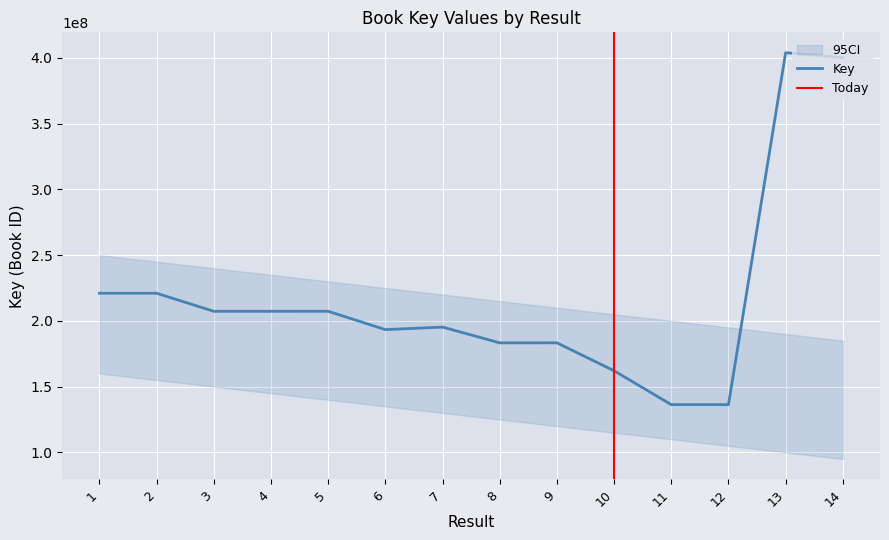

Count the number of data series in this chart.

1